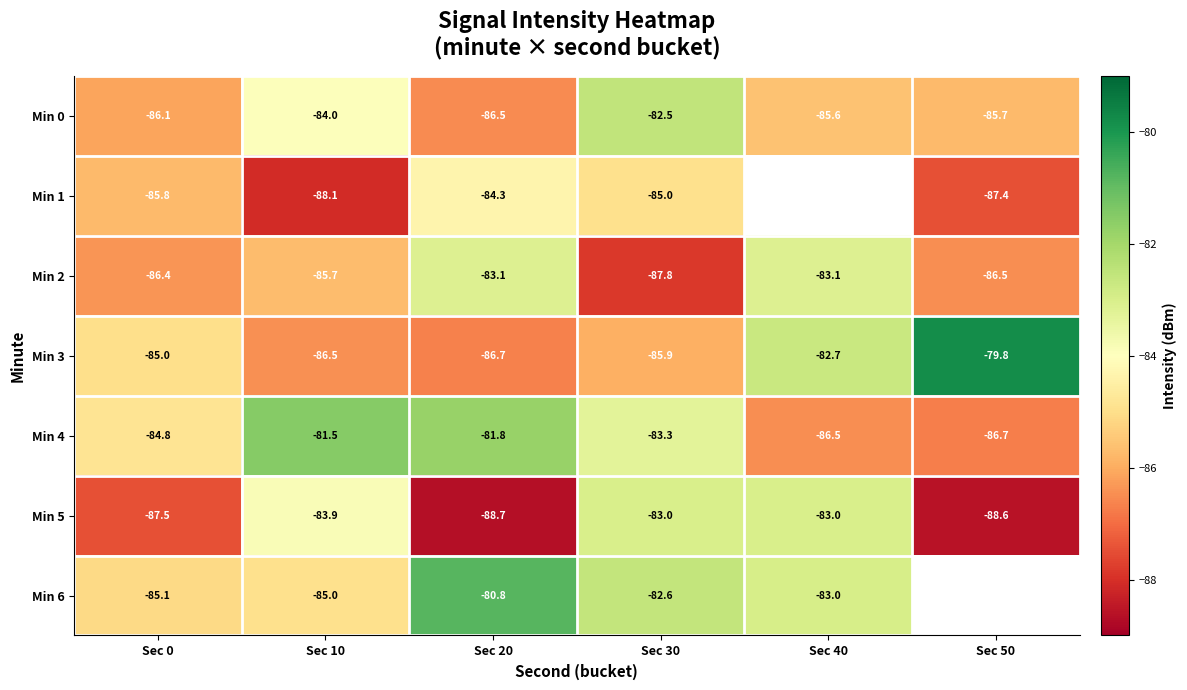

Is the value of Min 2 at Sec 20 greater than the value of Min 5 at Sec 50?

Yes